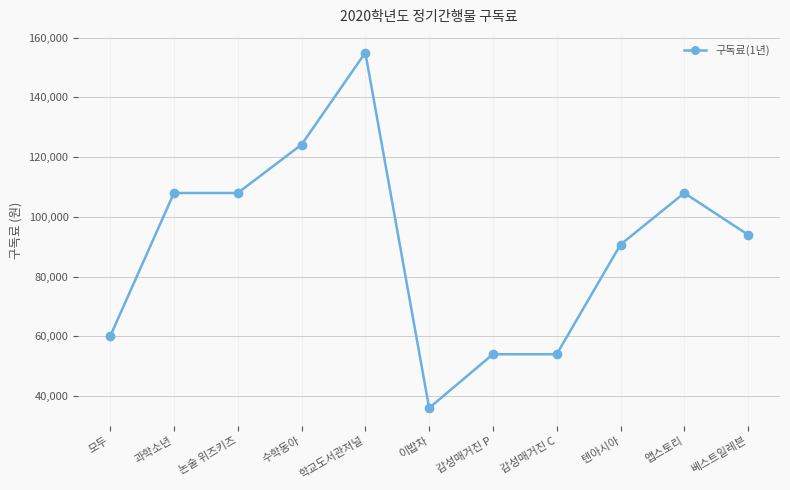

What is the difference between the values at 과학소년 and 모두?

48000